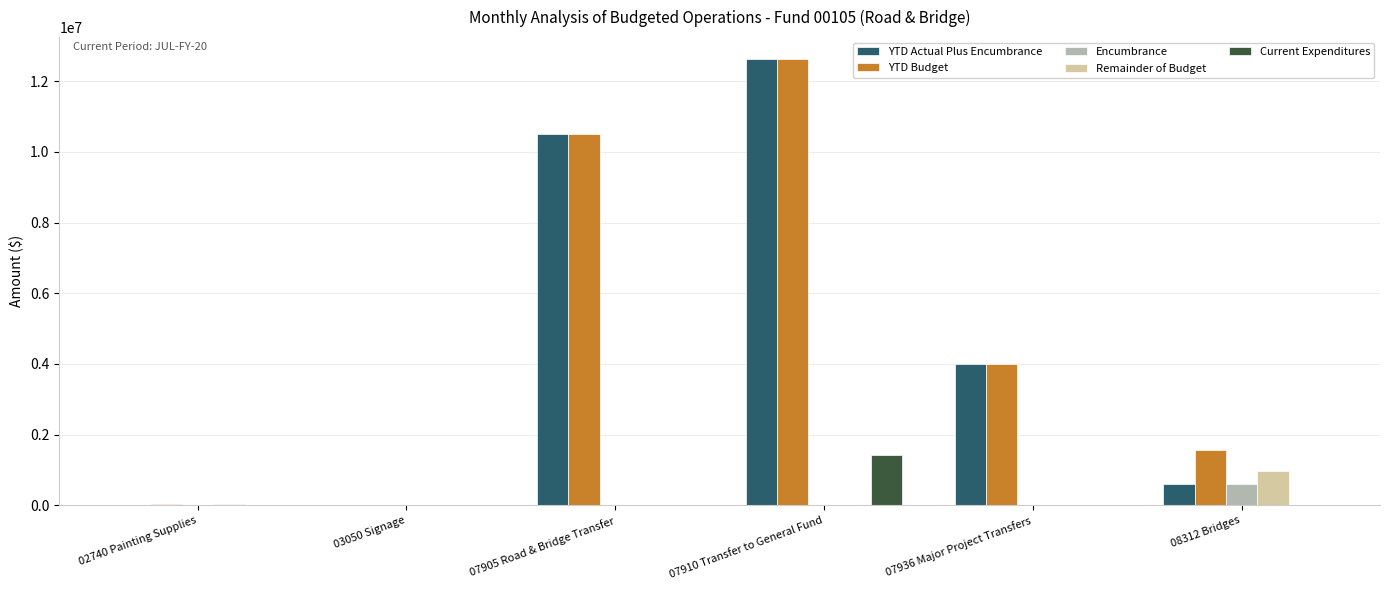

At which category is the sum across all series the highest?

07910 Transfer to General Fund